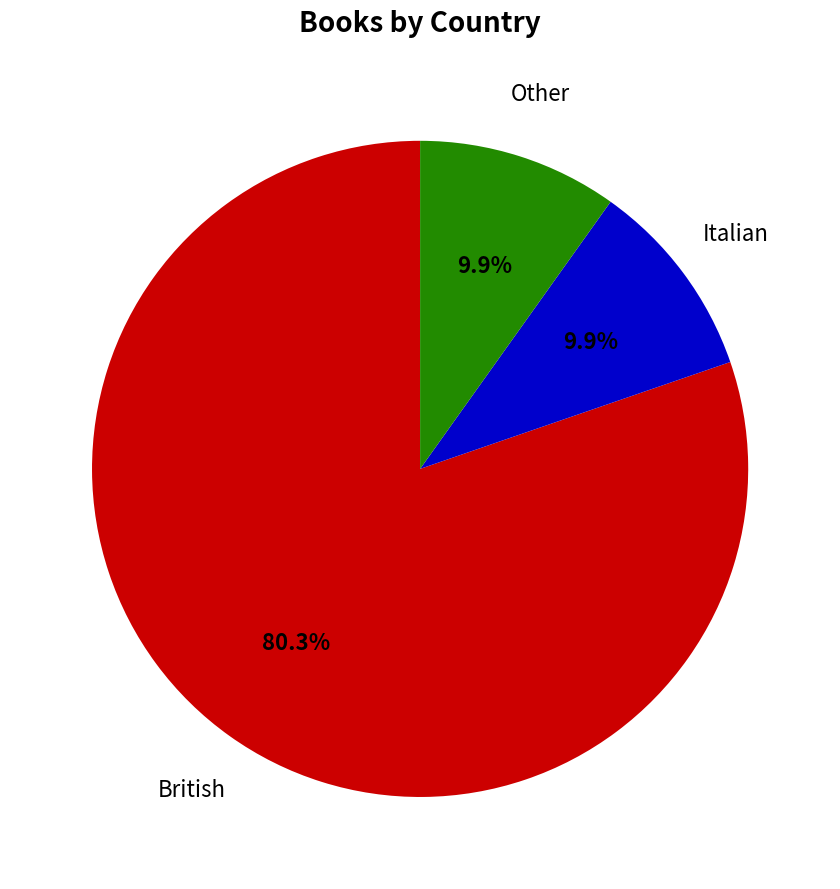

Is there any slice that represents more than half of the pie?

Yes